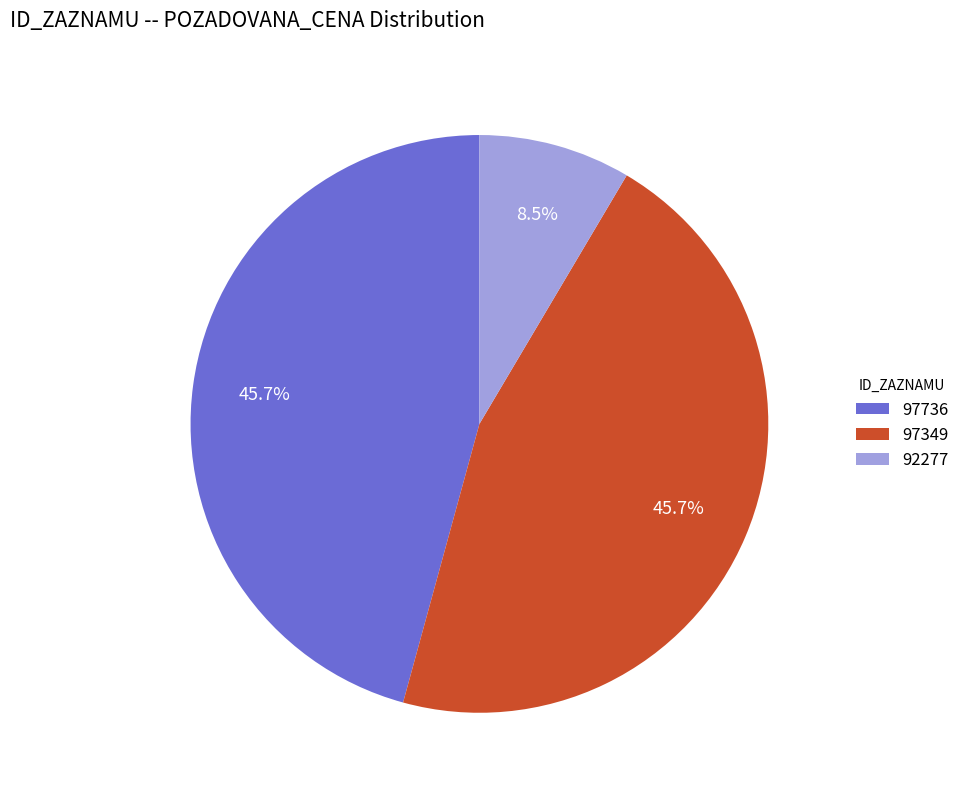

Does 92277 represent more than half of the total?

No